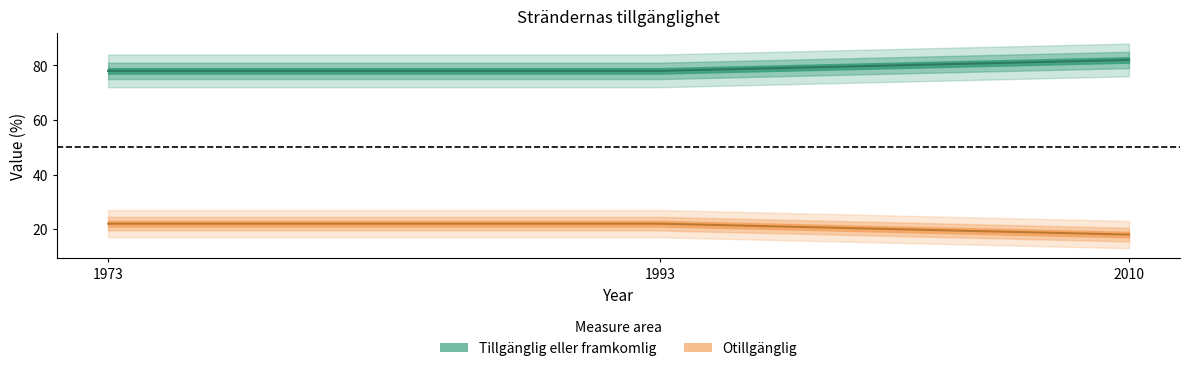

Is it true that Otillgänglig equals 5 at 2010?

False